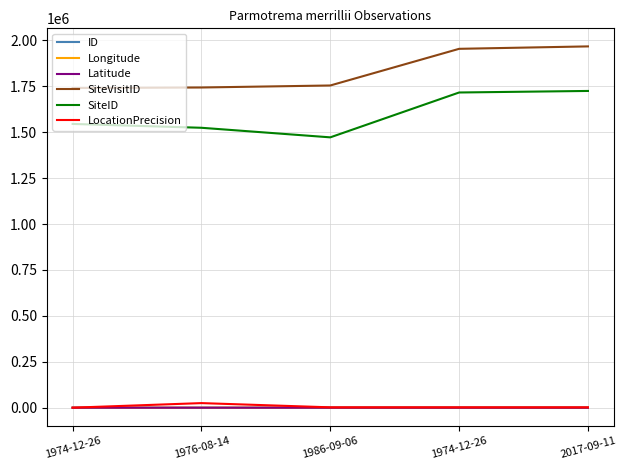

Does the chart display data point markers on the line(s)?

No